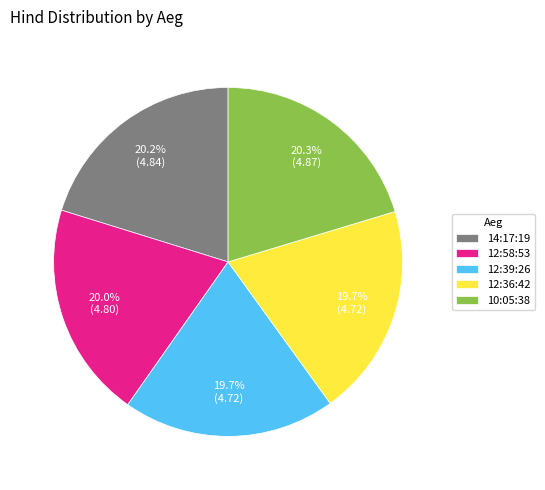

Approximately how many times larger is the value at 12:39:26 compared to 10:05:38?

1.0